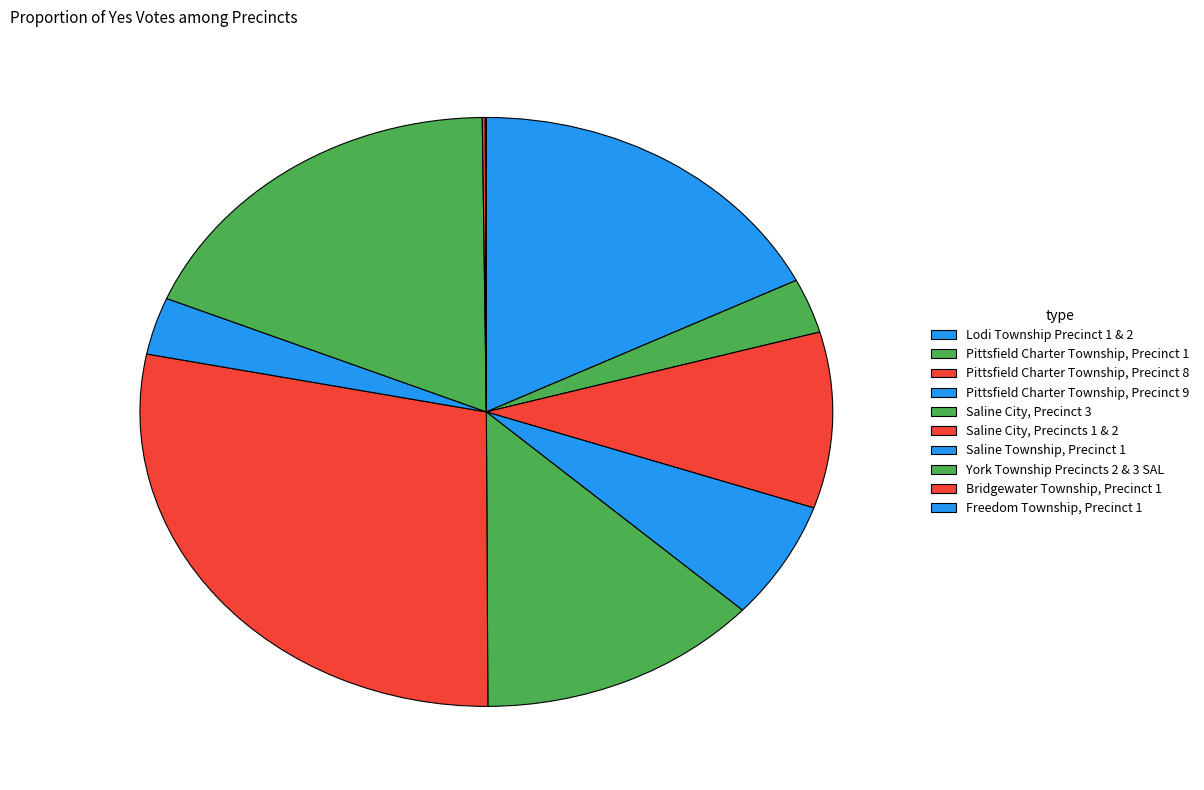

What is the change in value from Pittsfield Charter Township, Precinct 8 to York Township Precincts 2 & 3 SAL?

+189